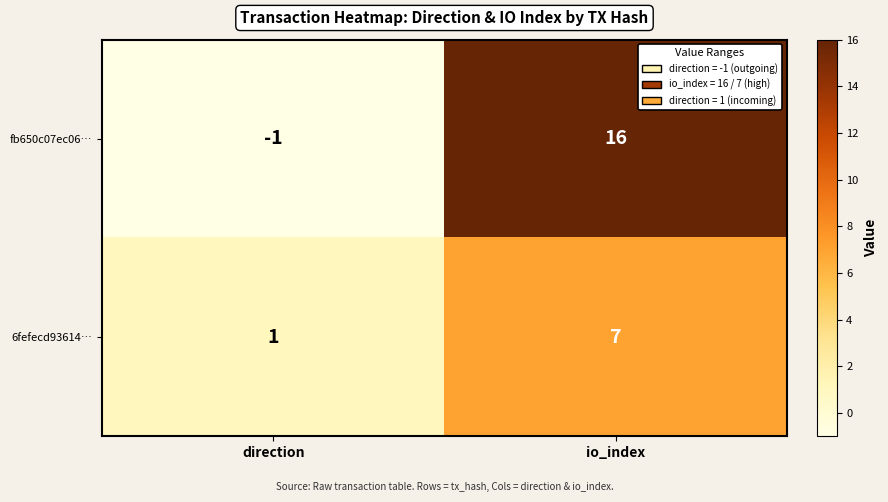

Reading right to left, list all the values displayed in this chart.

fb650c07ec06…: 16	-1
6fefecd93614…: 7	1